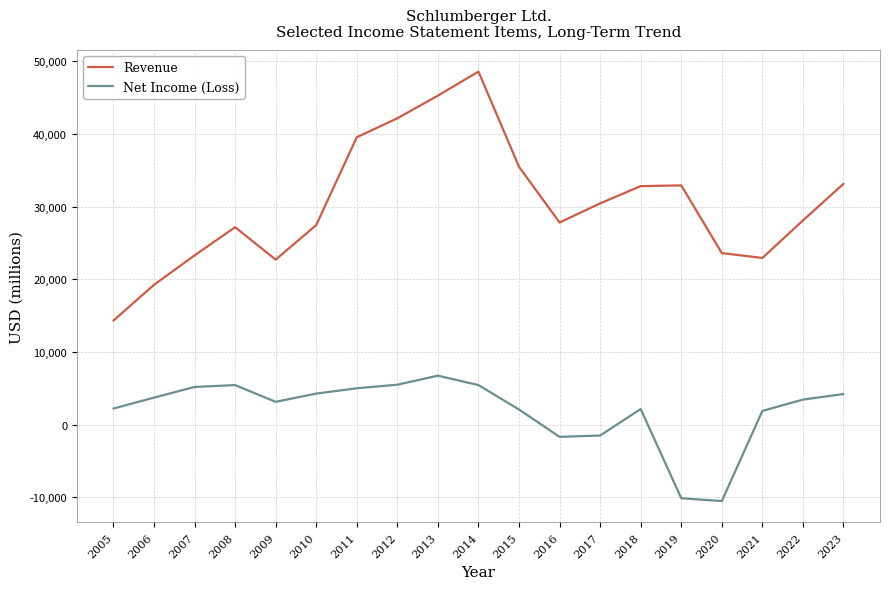

What value does the Net Income (Loss) series have at 2017, to the nearest 50?

-1500